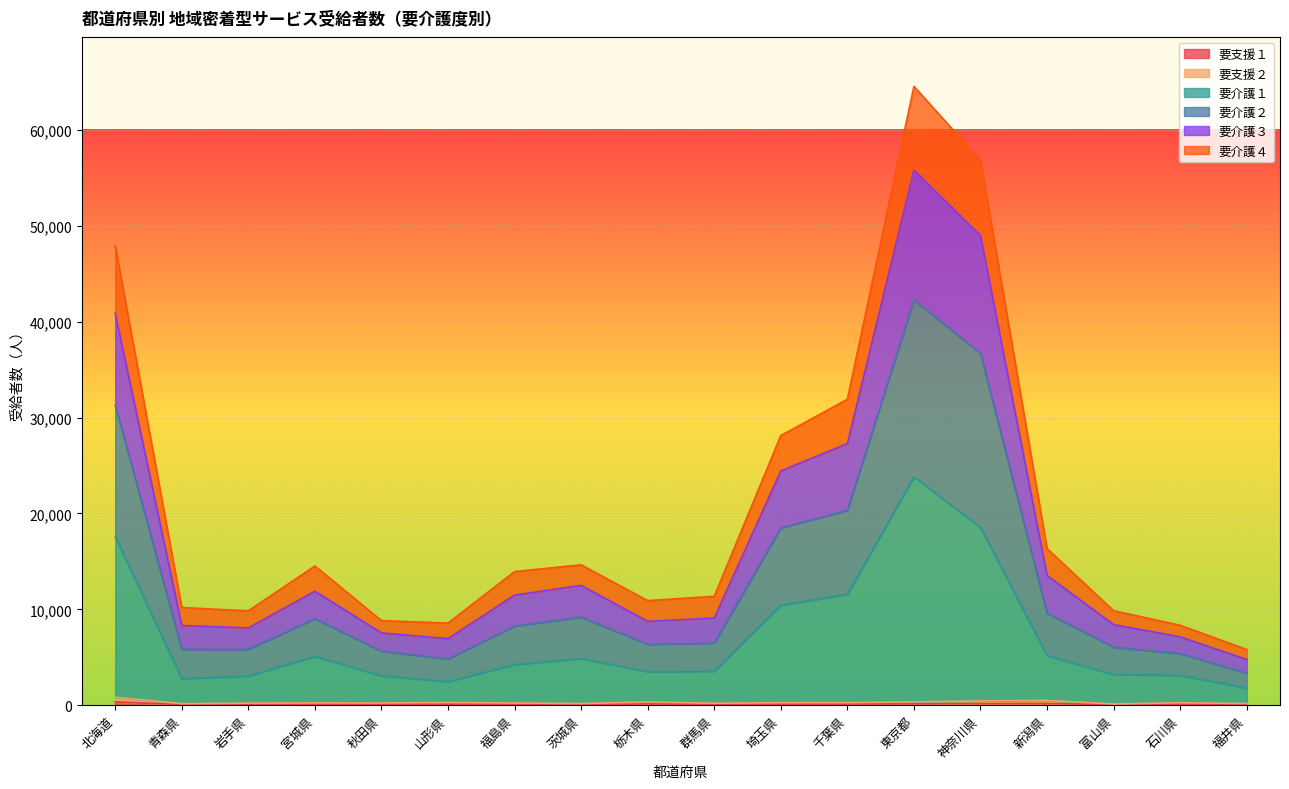

At which label is 要支援２ closest to 475?

新潟県